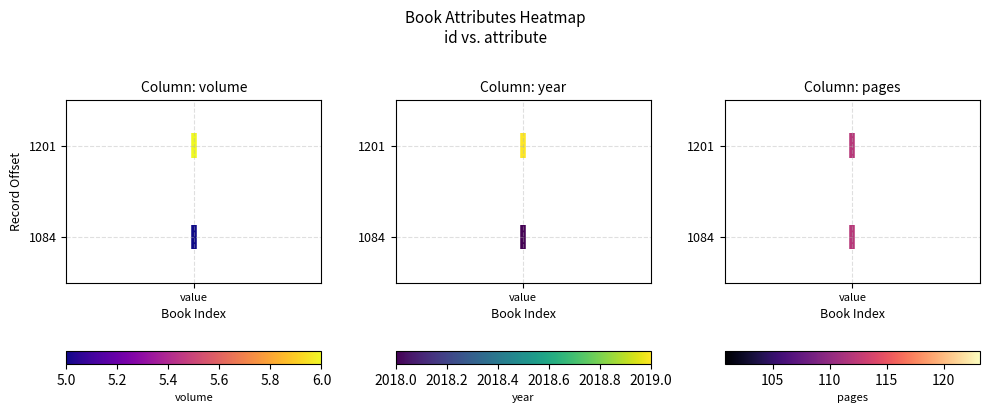

Which category has the highest value across all series?

value